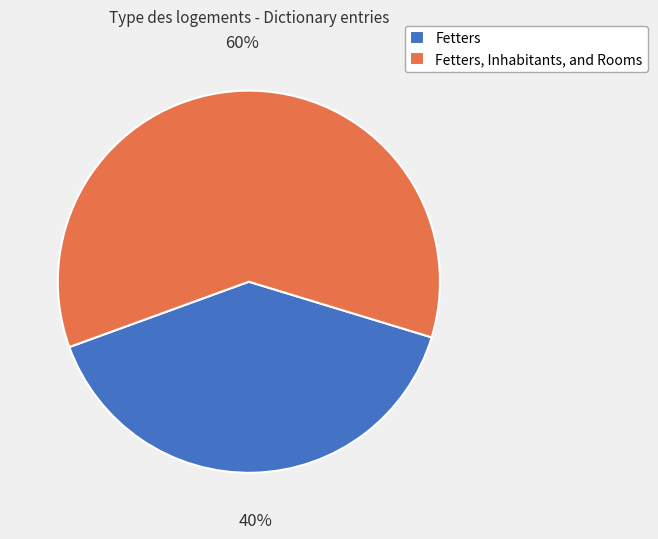

To the nearest percent, what is the average slice percentage?

50%